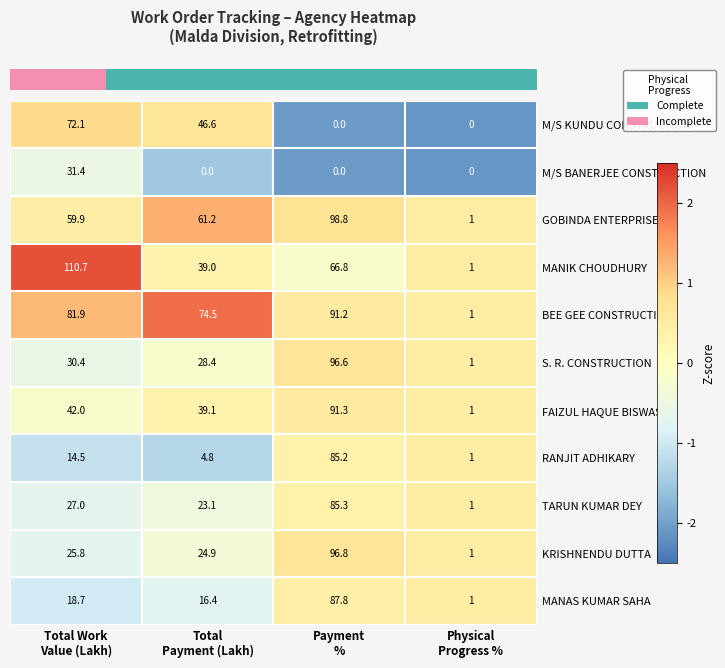

How many categories are shown in the chart?

4